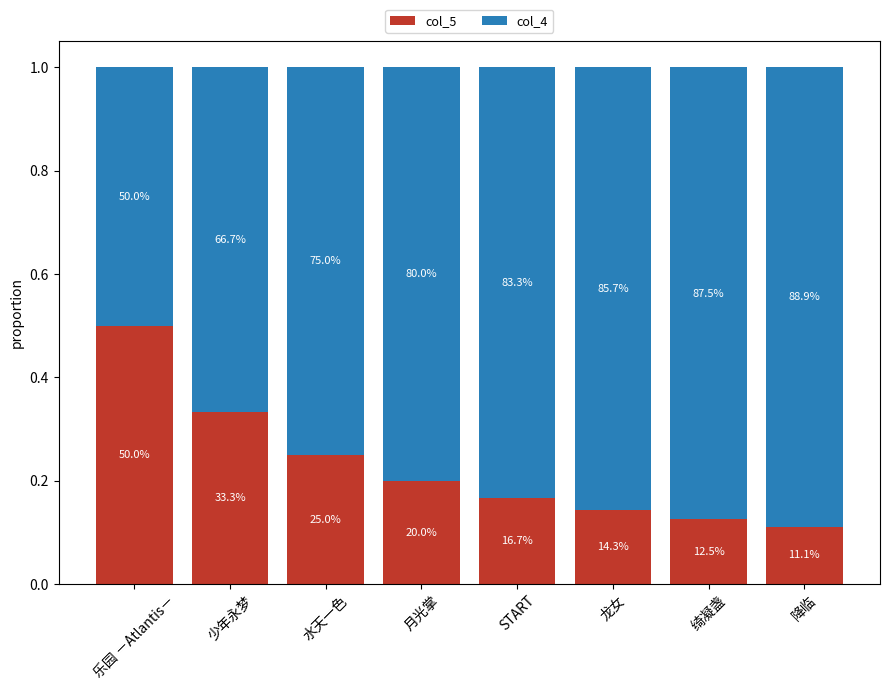

Between 龙女 and START, which is larger?

START